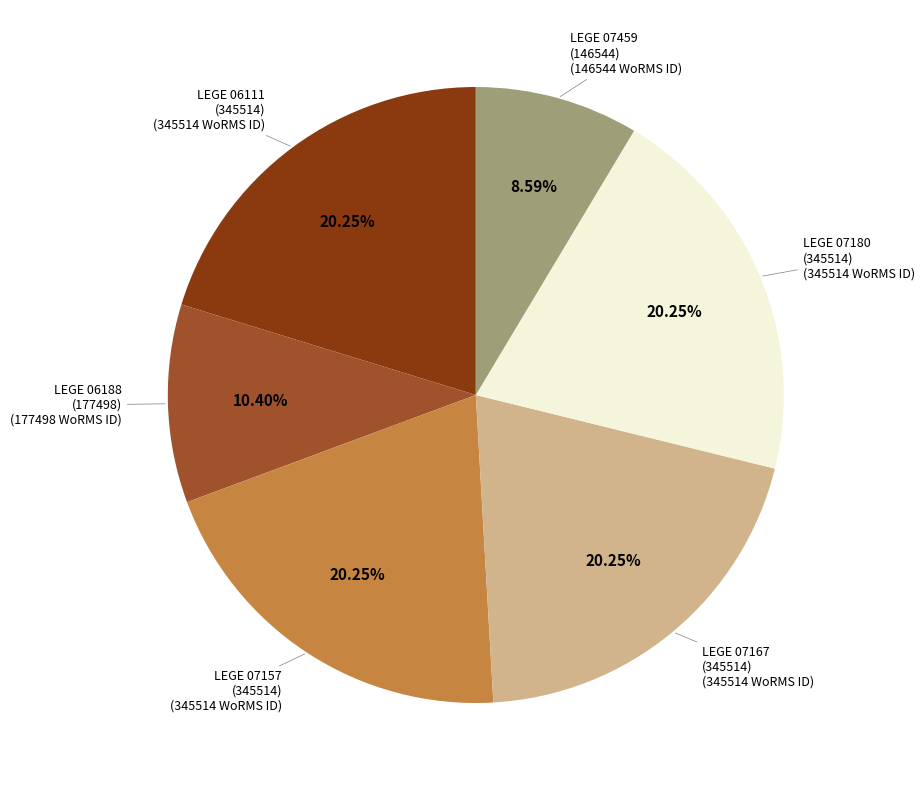

How many slices are in this pie chart?

6